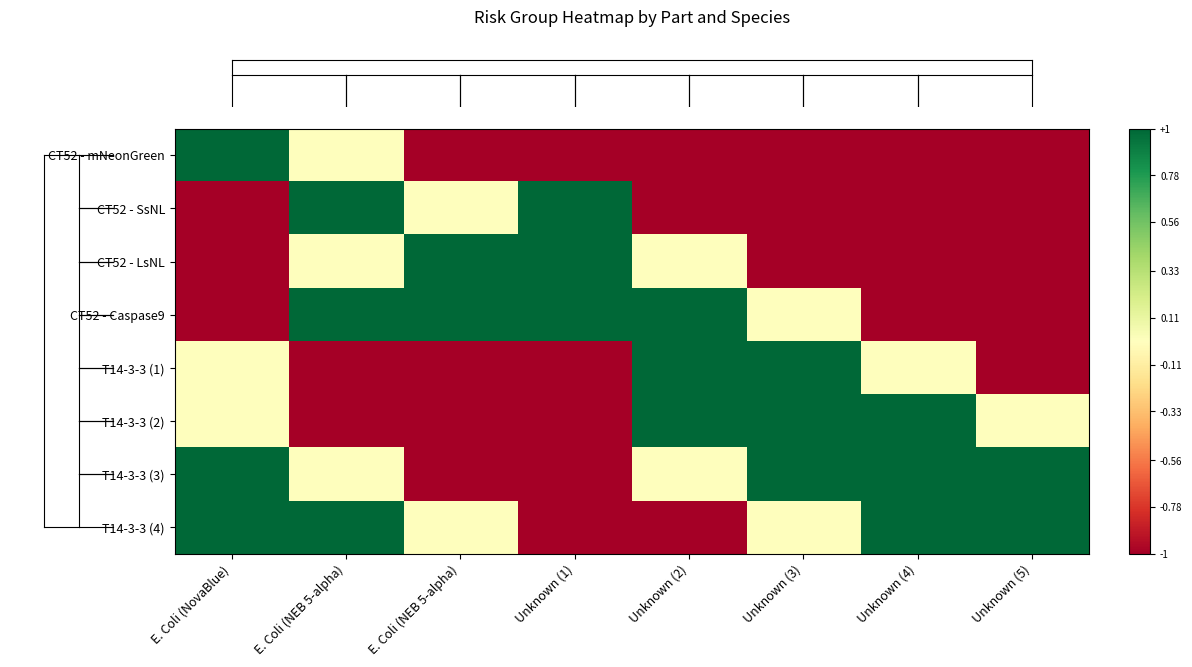

Count the number of data series in this chart.

8